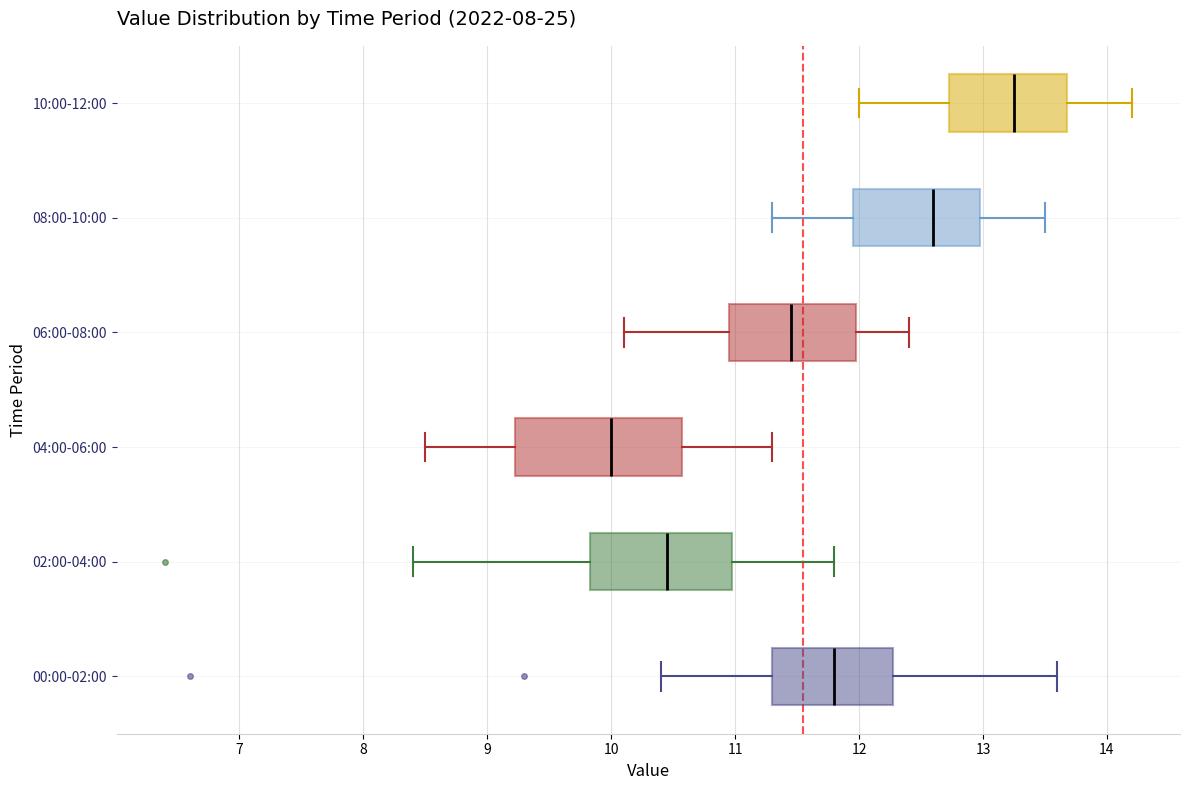

Reading bottom to top, transcribe this box plot: for each box, give where its median line is, the range the box spans, and where its two whiskers end, as read against the x-axis. The values are not printed on the chart, so give them approximately, as read against the axis.

00:00-02:00: median 11.8, box 11.3 to 12.3, whiskers 10.4 to 13.6
02:00-04:00: median 10.5, box 9.8 to 11.0, whiskers 8.4 to 11.8
04:00-06:00: median 10.0, box 9.2 to 10.6, whiskers 8.5 to 11.3
06:00-08:00: median 11.5, box 11.0 to 12.0, whiskers 10.1 to 12.4
08:00-10:00: median 12.6, box 12.0 to 13.0, whiskers 11.3 to 13.5
10:00-12:00: median 13.3, box 12.7 to 13.7, whiskers 12.0 to 14.2